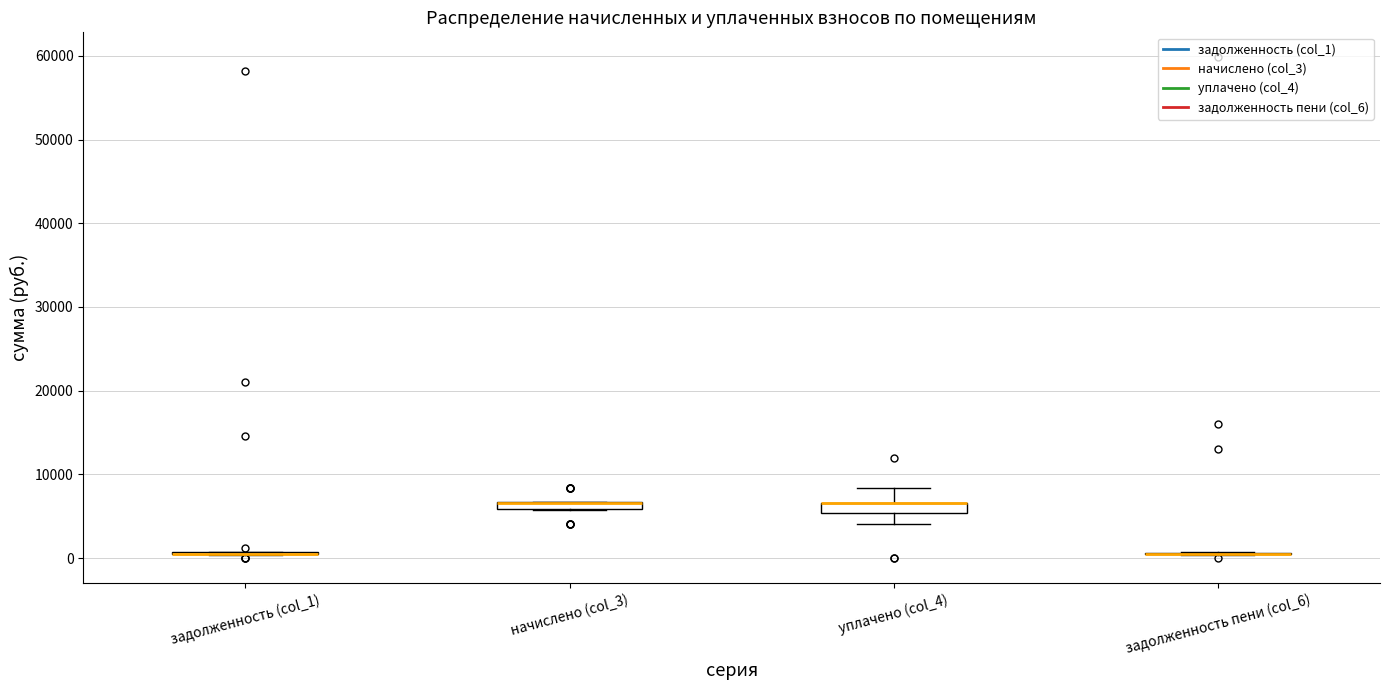

Where does the lower whisker of the box for уплачено (col_4) end on the y-axis? The values are not printed on the chart, so give them approximately, as read against the axis.

4000